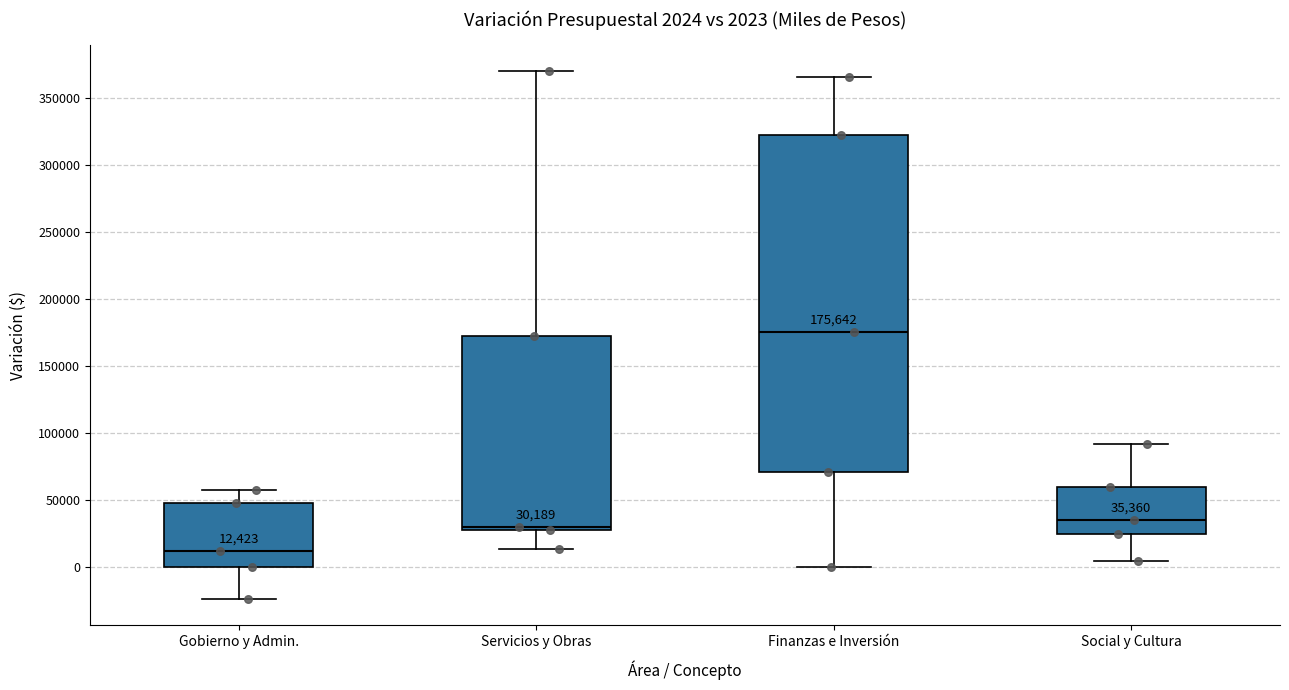

Which box has the highest median line?

Finanzas e Inversión